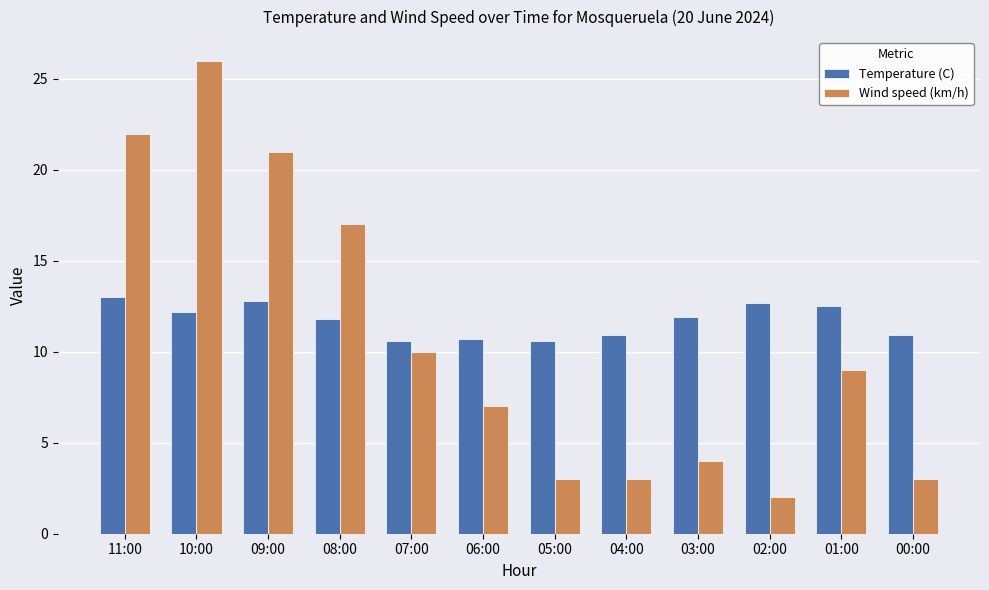

Is it true that Wind speed (km/h) equals 4.0 at 03:00?

True